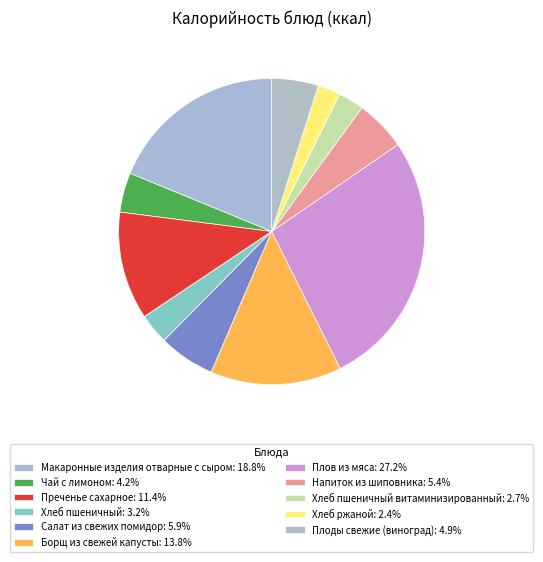

Count the number of slices in the pie.

11